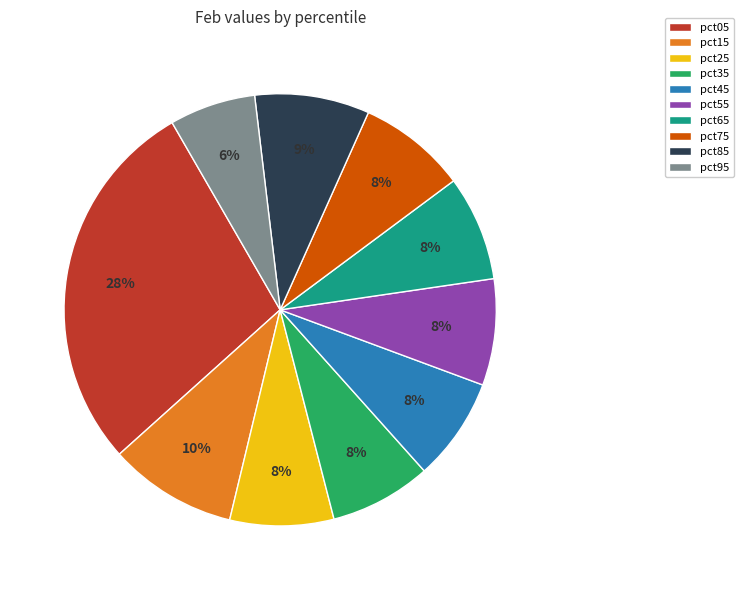

To the nearest percent, what is the difference between the largest and smallest slice percentages?

22%